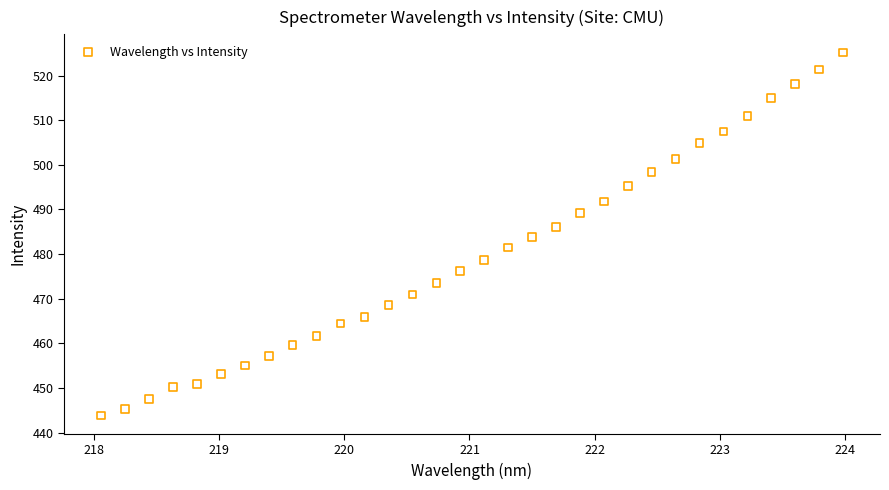

What is the range of Y values (max minus min)?

81.4